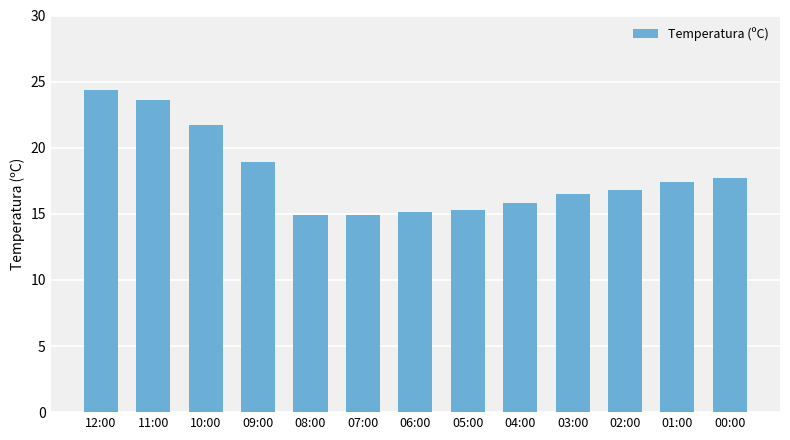

What is the label of the 1st bar from the right?

00:00